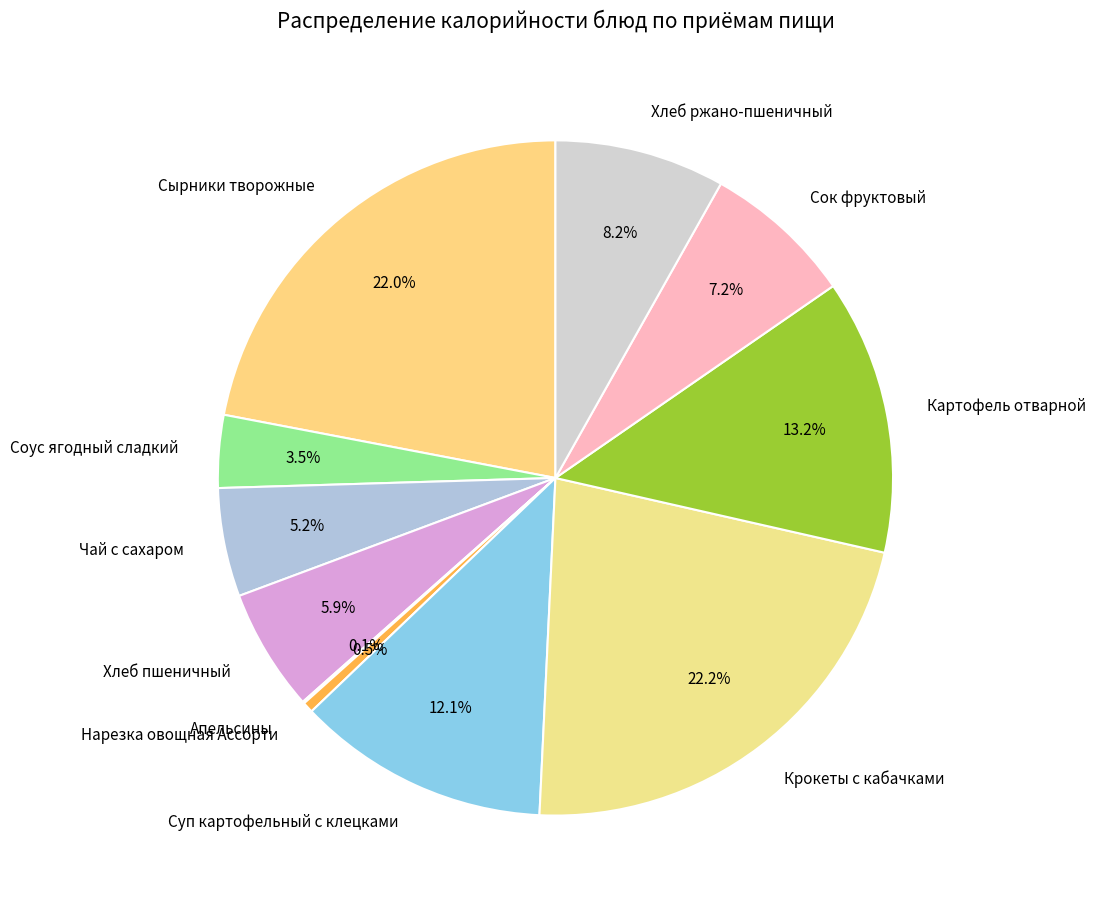

Does Сок фруктовый account for over 50% of the chart?

No